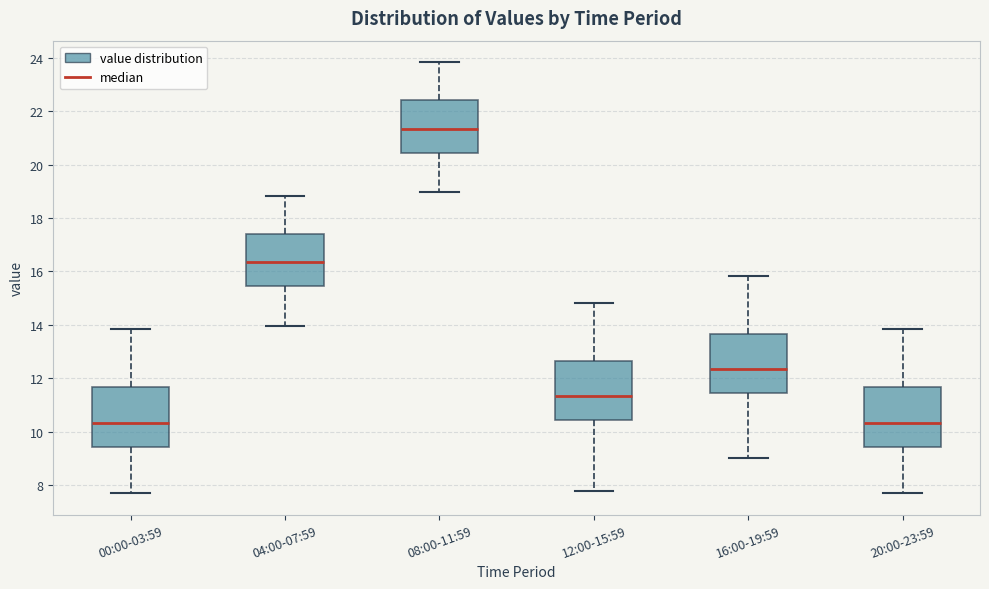

Where does the lower whisker of the box for 12:00-15:59 end on the y-axis? The values are not printed on the chart, so give them approximately, as read against the axis.

7.8